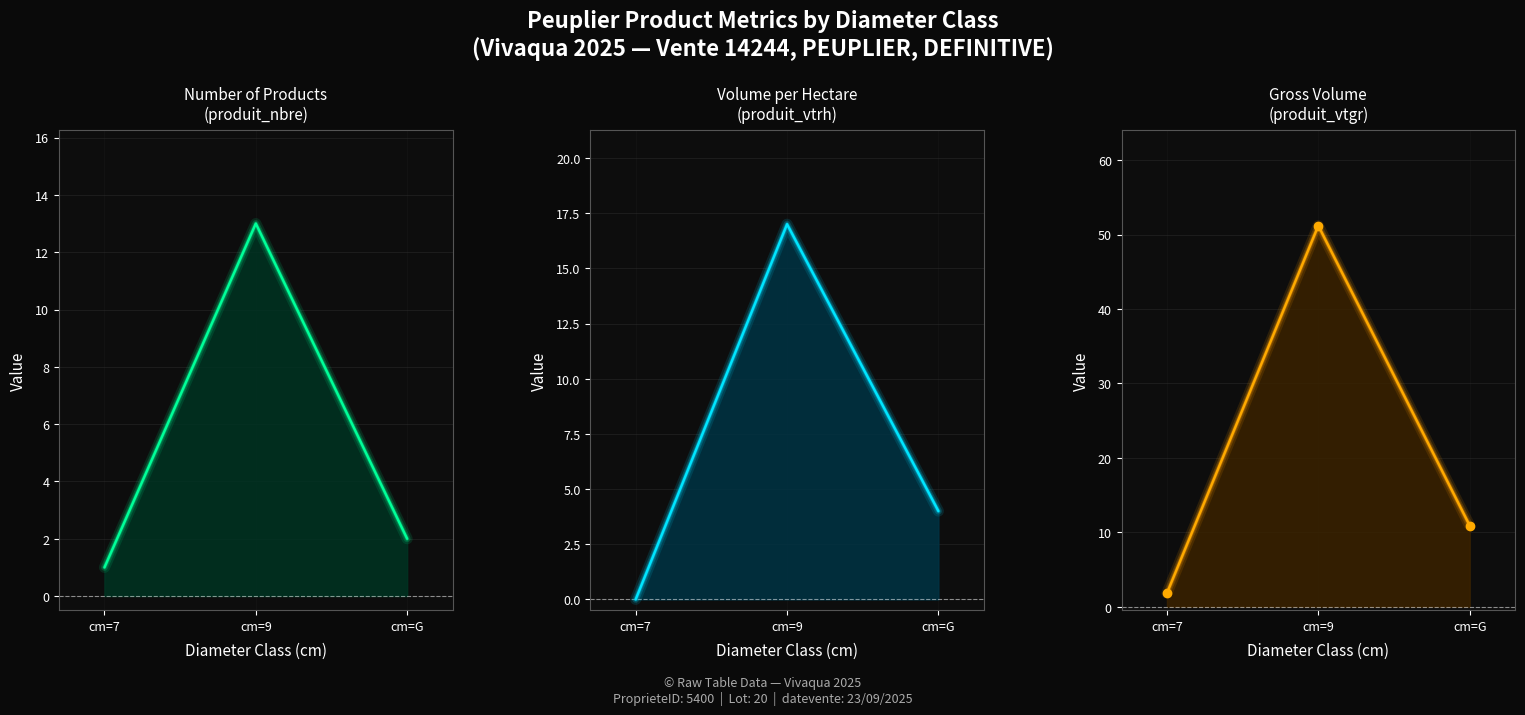

Rank the series at cm=9 from lowest to highest value.

produit_nbre_line, produit_vtrh_line, produit_vtgr_line